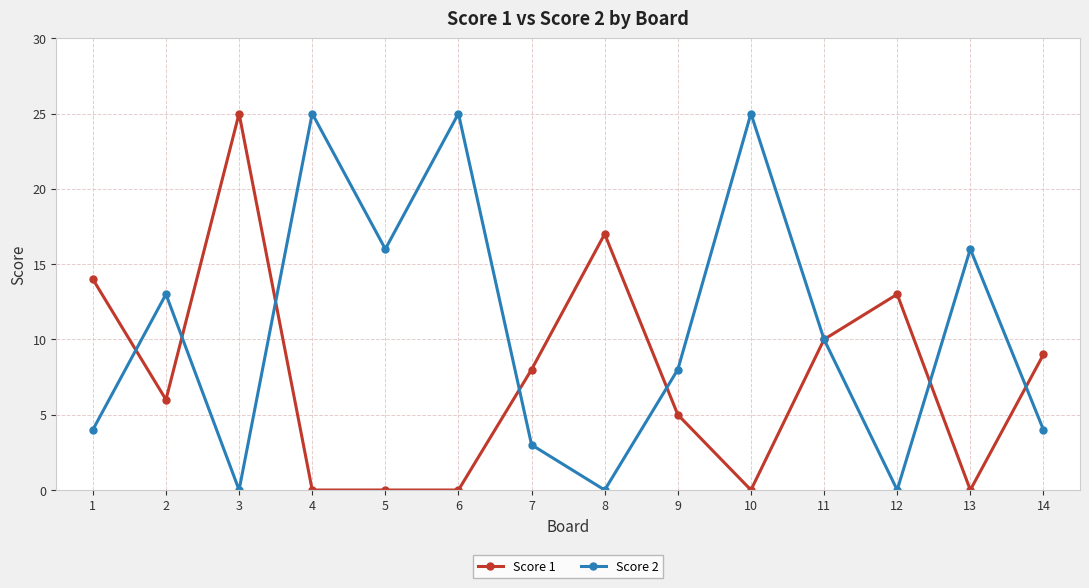

What is the maximum value shown in the chart?

25